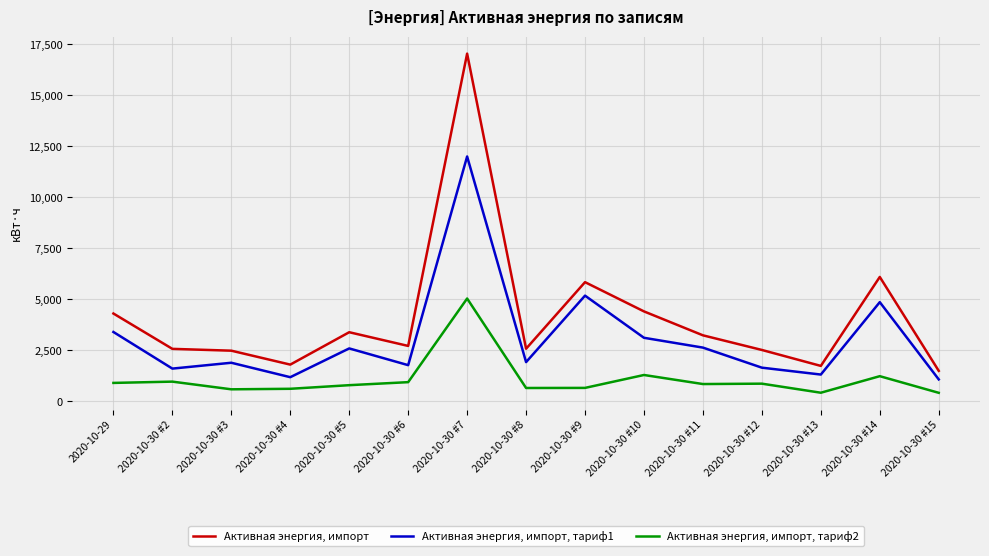

What is the total value across all series at 2020-10-30 #2?

5149.7